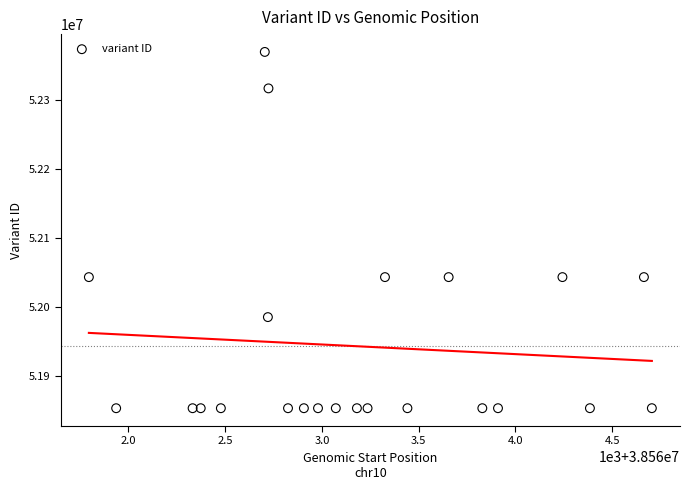

What is the range of Y values (max minus min)?

516153